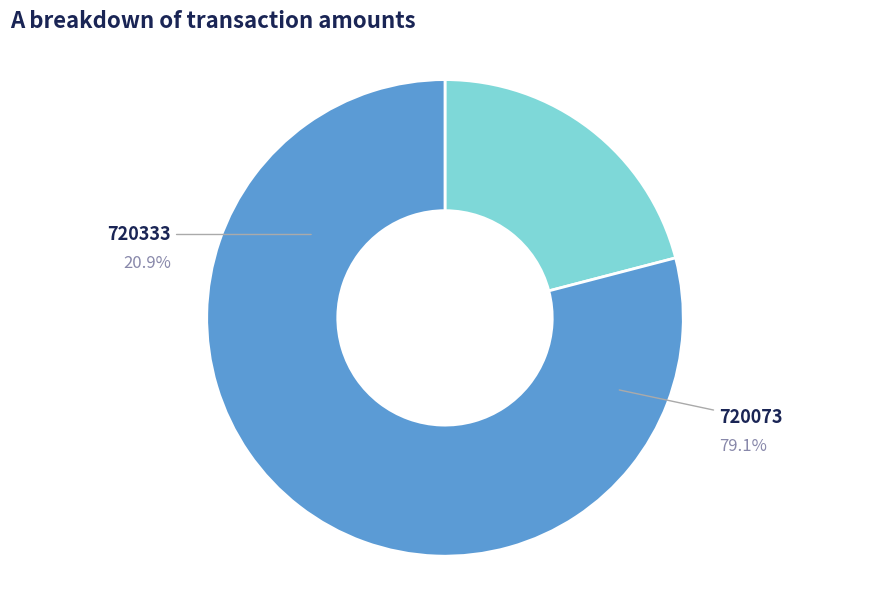

True or false: 720333 accounts for 21% of the total.

True